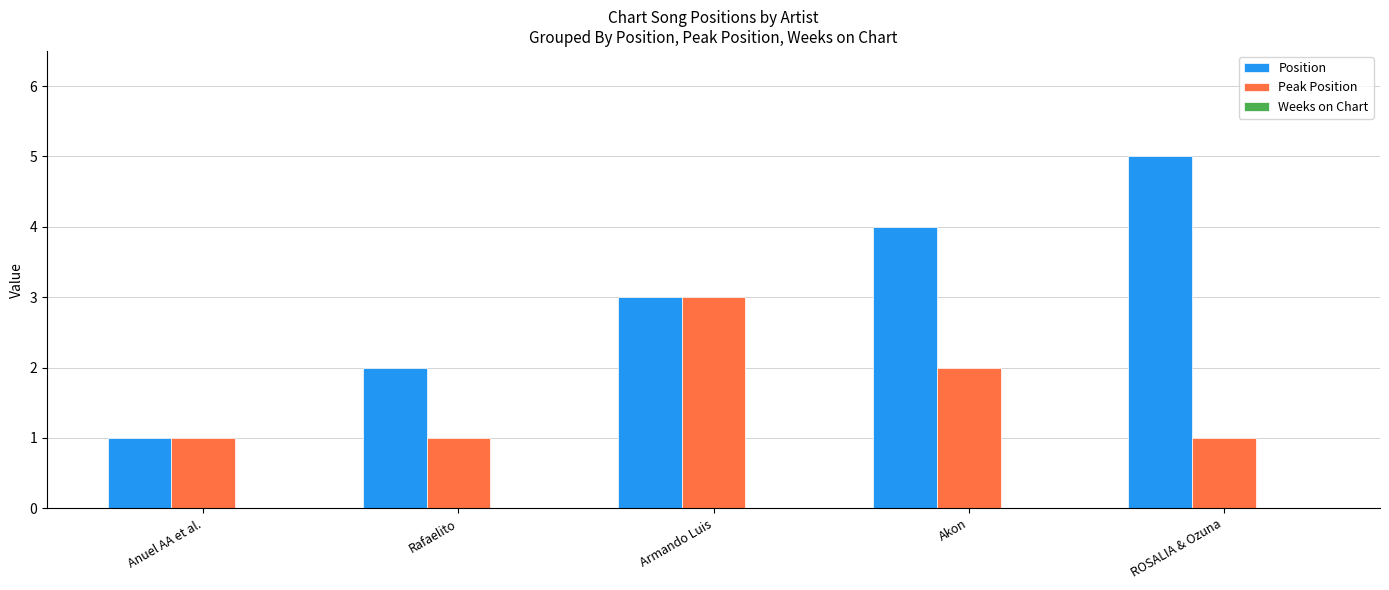

What is the maximum value for Position?

5